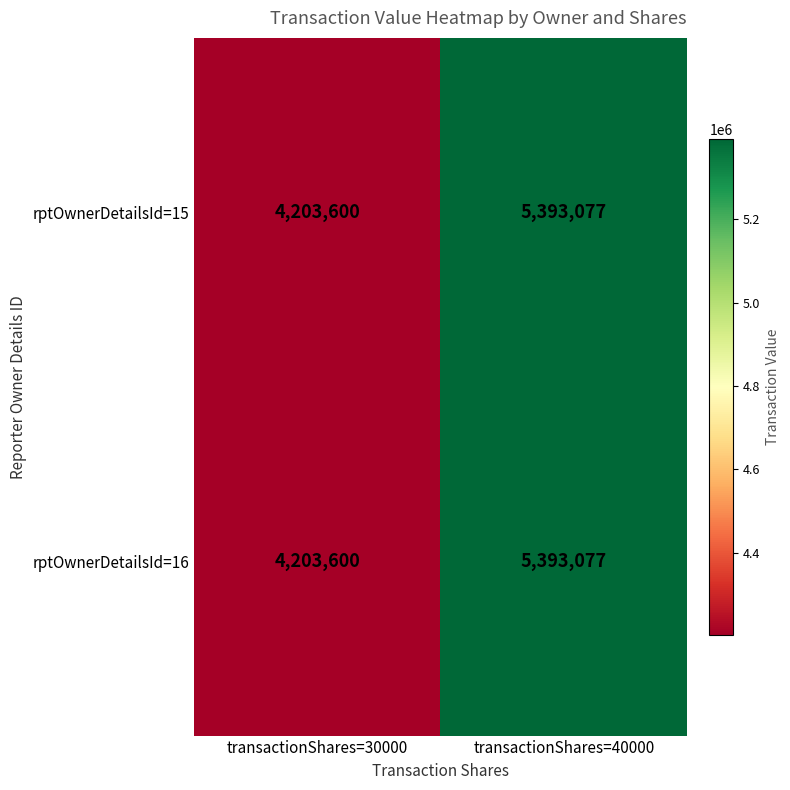

At which label does rptOwnerDetailsId=16 reach its minimum?

transactionShares=30000